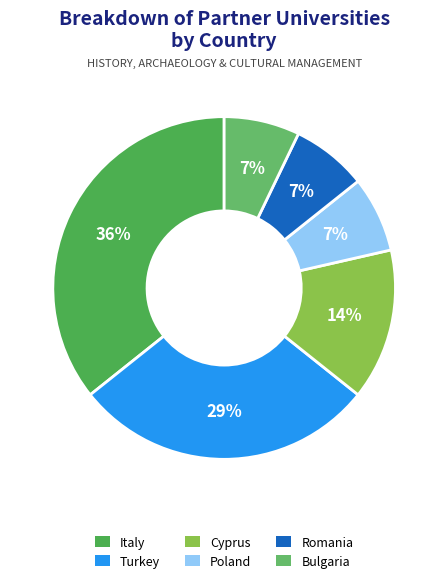

How many slices are in this pie chart?

6